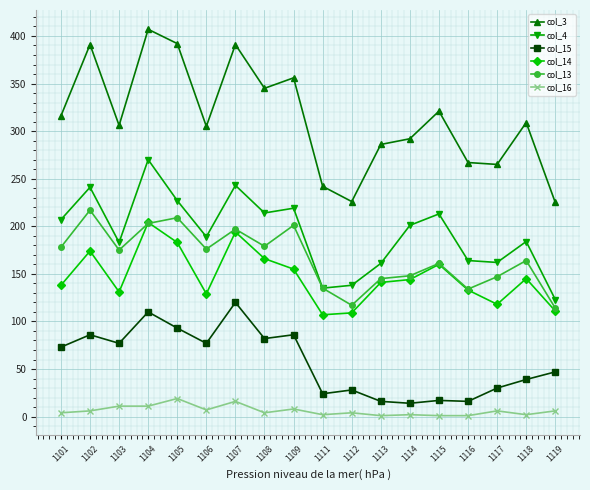

True or false: col_16 and col_3 cross at least once.

False